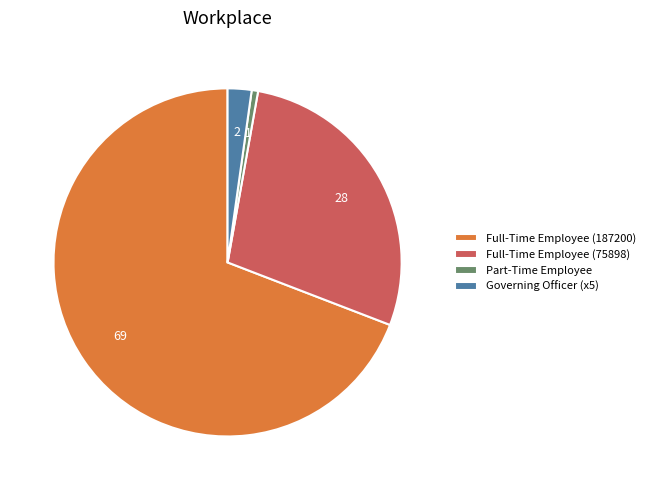

Between Governing Officer (x5) and Full-Time Employee (75898), which is larger?

Full-Time Employee (75898)